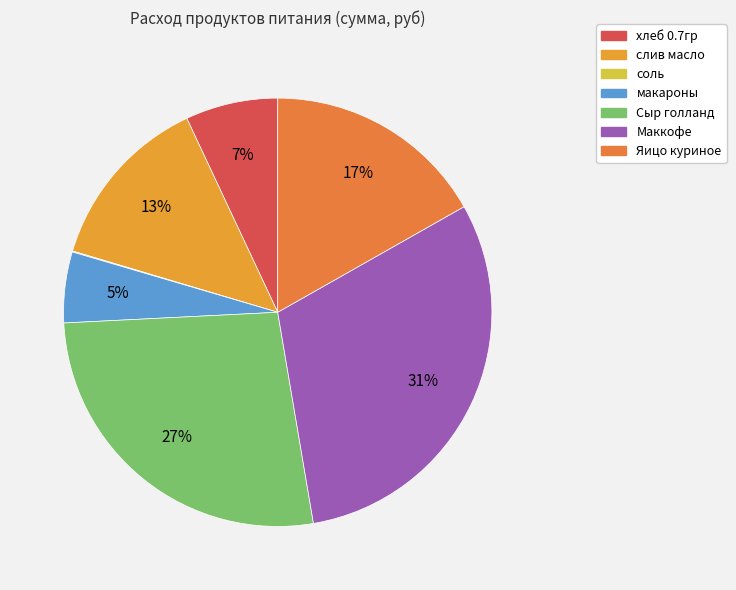

Is it true that слив масло is 13% of the pie?

True